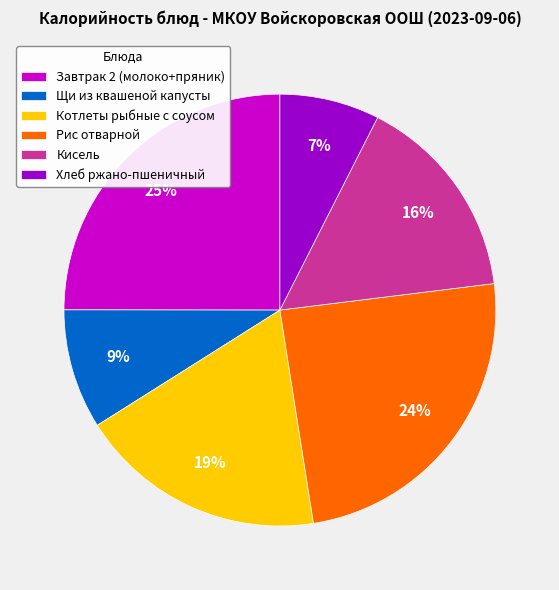

What percentage is the Кисель slice, to the nearest percent?

16%